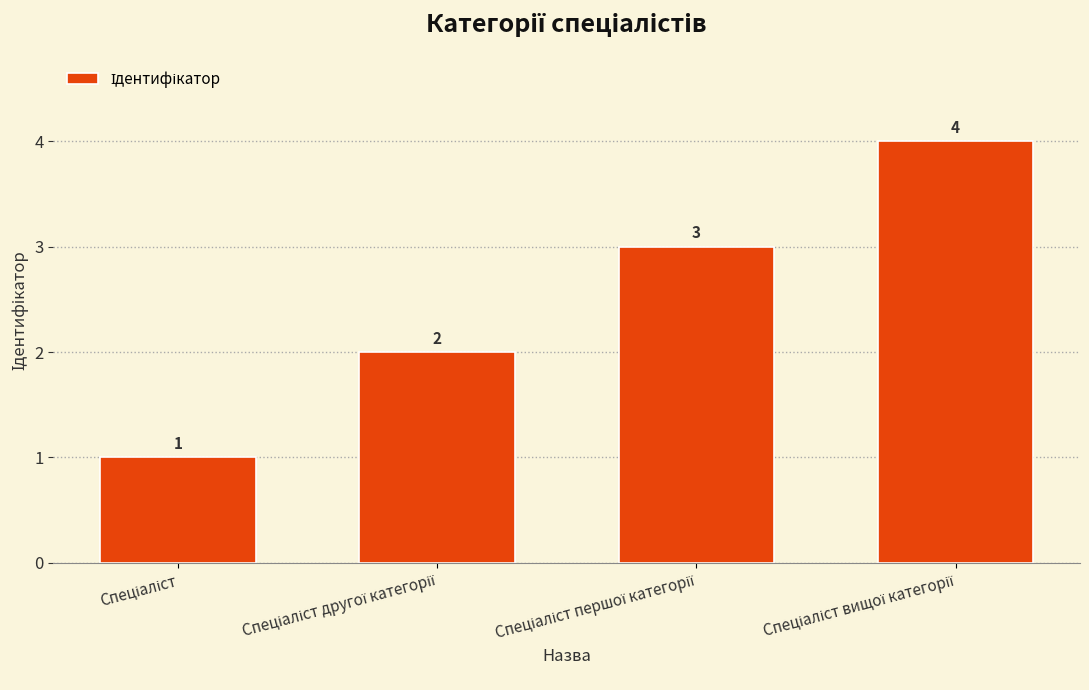

What is the difference between the maximum and minimum values?

3